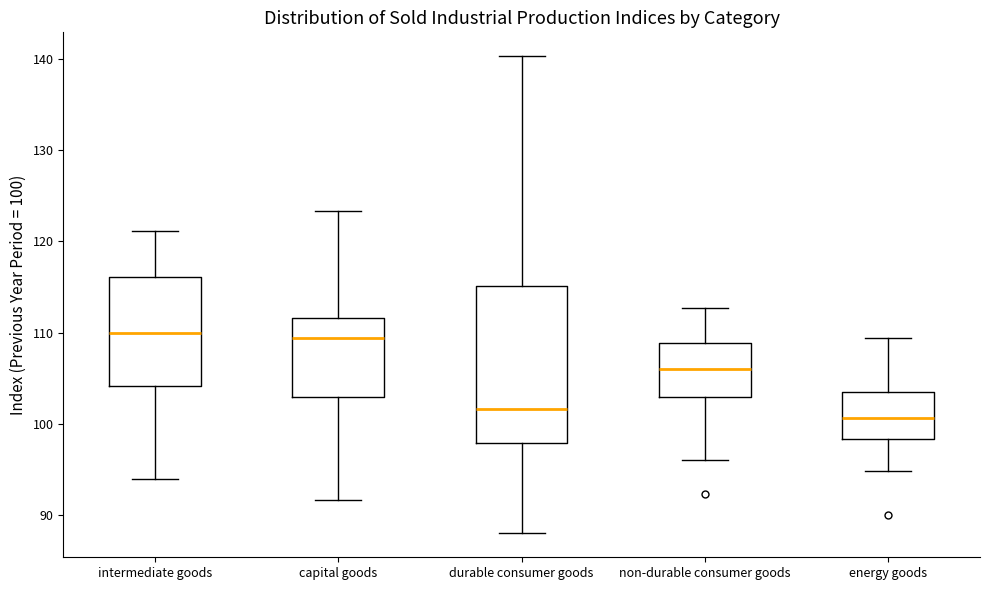

Where is the upper edge of the box for capital goods on the y-axis? The values are not printed on the chart, so give them approximately, as read against the axis.

112